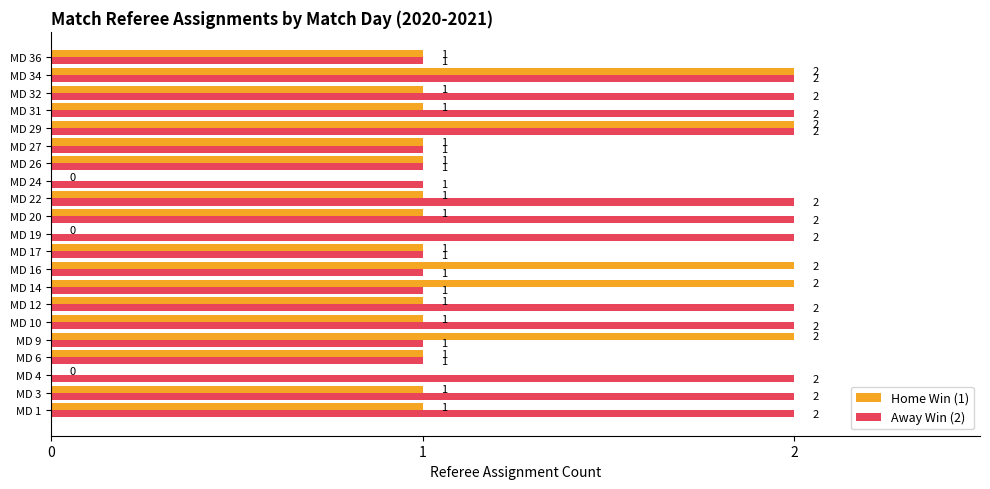

Which series has the largest total across all categories?

Away Win (2)